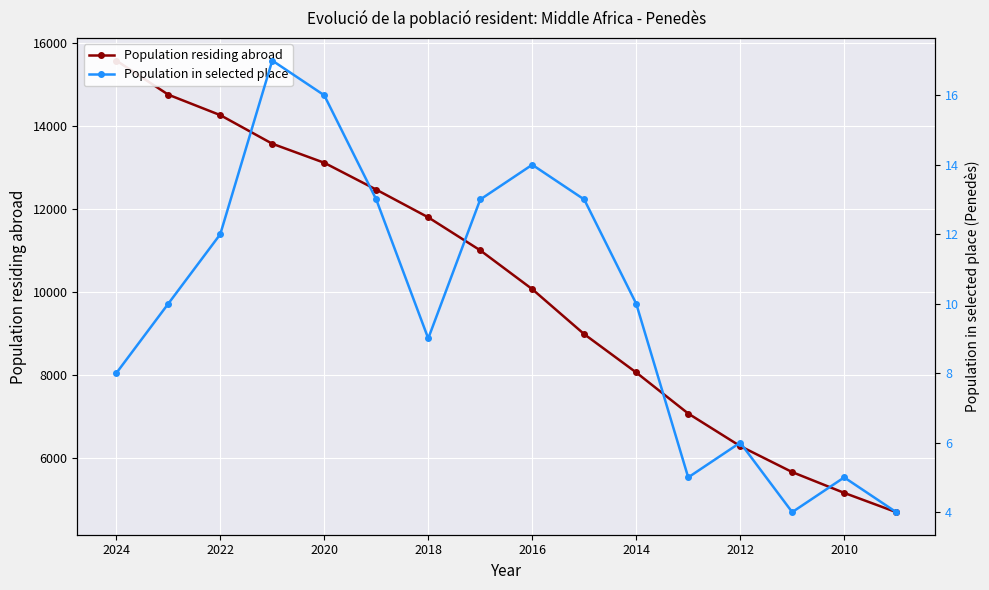

Reading left to right, list all the values displayed in this chart.

Population residing abroad: 15576	14754	14261	13572	13113	12466	11798	11003	10068	8983	8060	7071	6286	5660	5159	4695
Population in selected place: 8	10	12	17	16	13	9	13	14	13	10	5	6	4	5	4